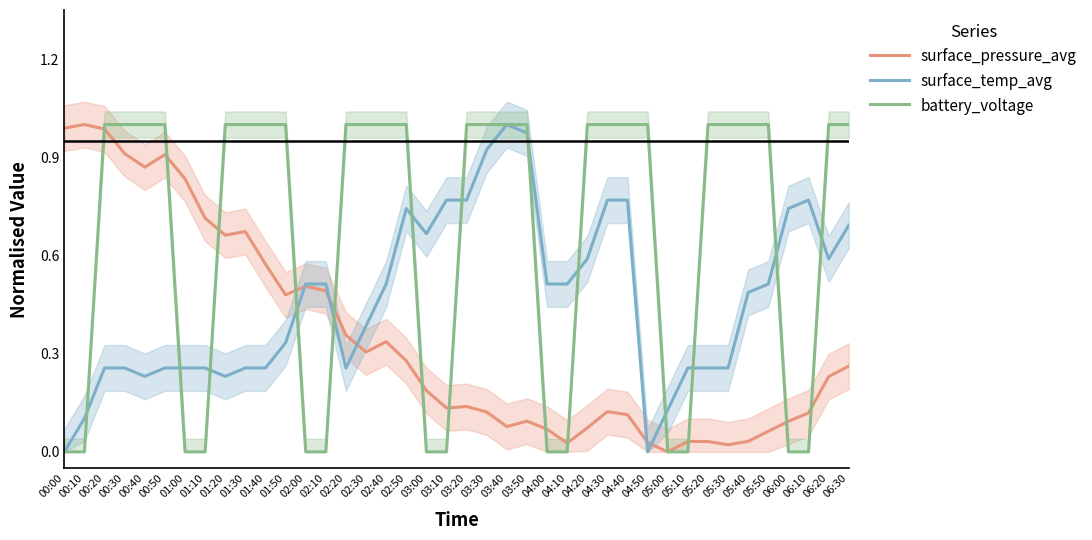

At which category does surface_pressure_avg reach its first local peak?

00:10